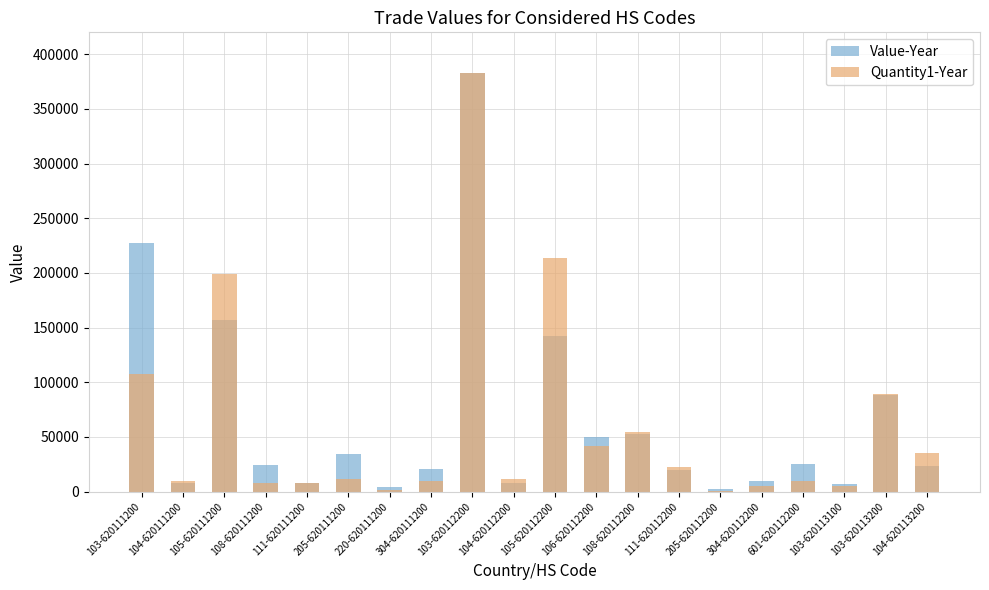

What are all the series names shown in the legend?

Value-Year, Quantity1-Year